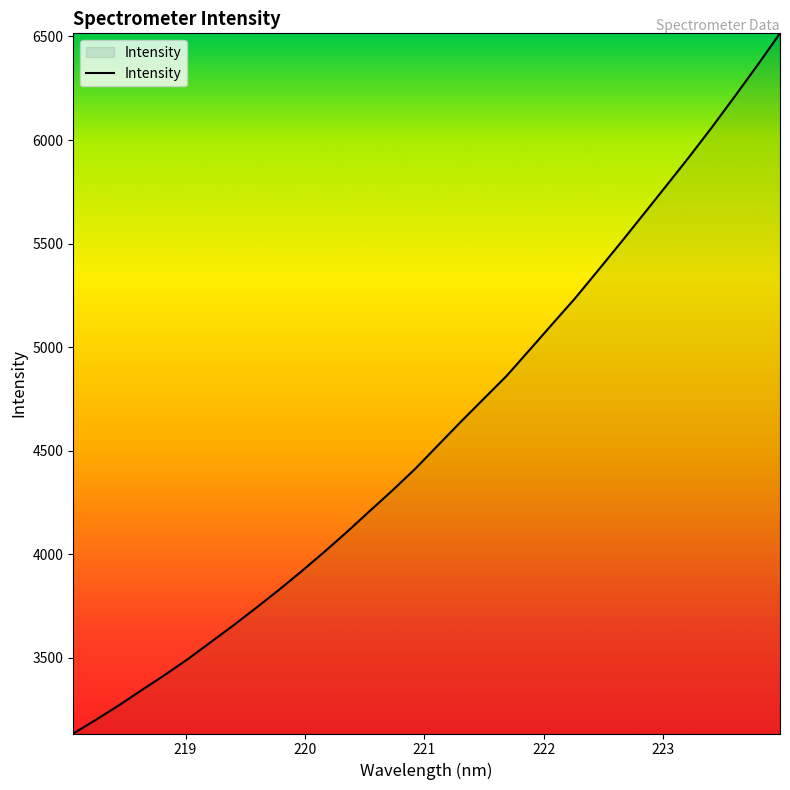

What is the difference between the maximum and minimum values?

3379.6